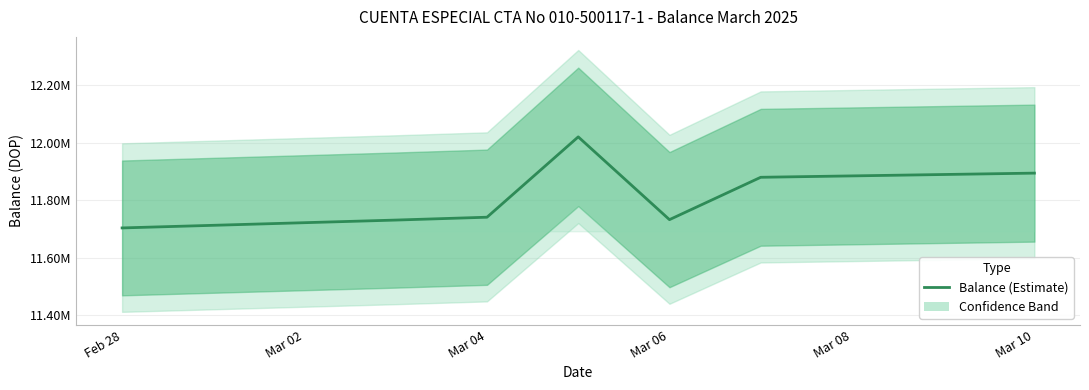

Approximately how many times larger is the value at Mar 02 compared to Mar 10?

1.0